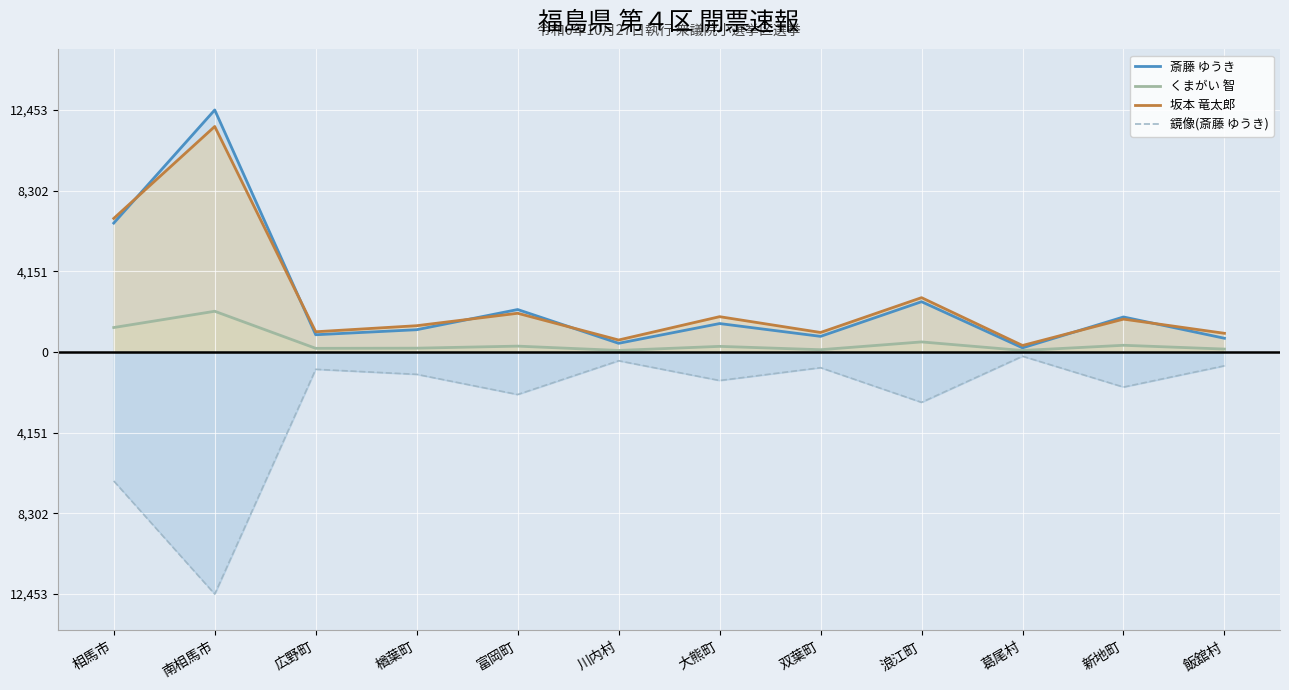

At how many categories does at least one series exceed 2758?

3